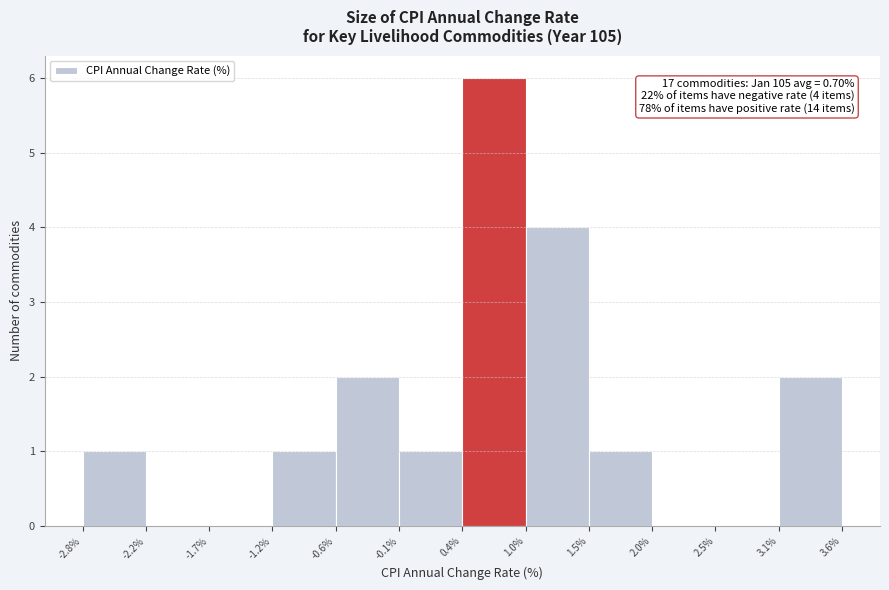

Over which range of the x-axis is the bar tallest?

0.4% to 1.0%